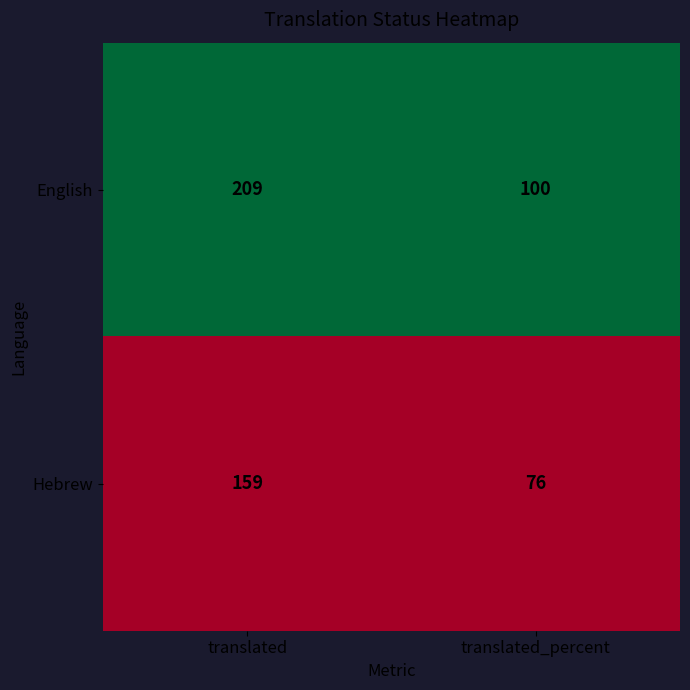

What is the total value across all series at translated_percent?

176